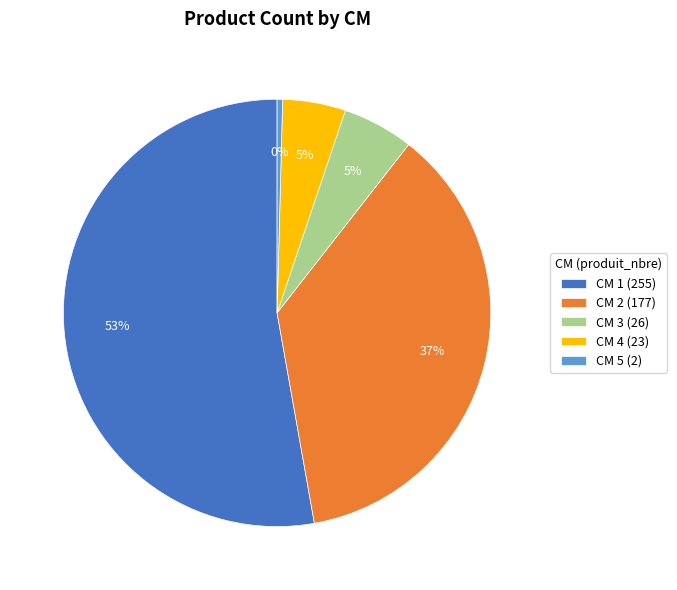

Do CM 4 (23) and CM 1 (255) together represent more than half of the pie?

Yes